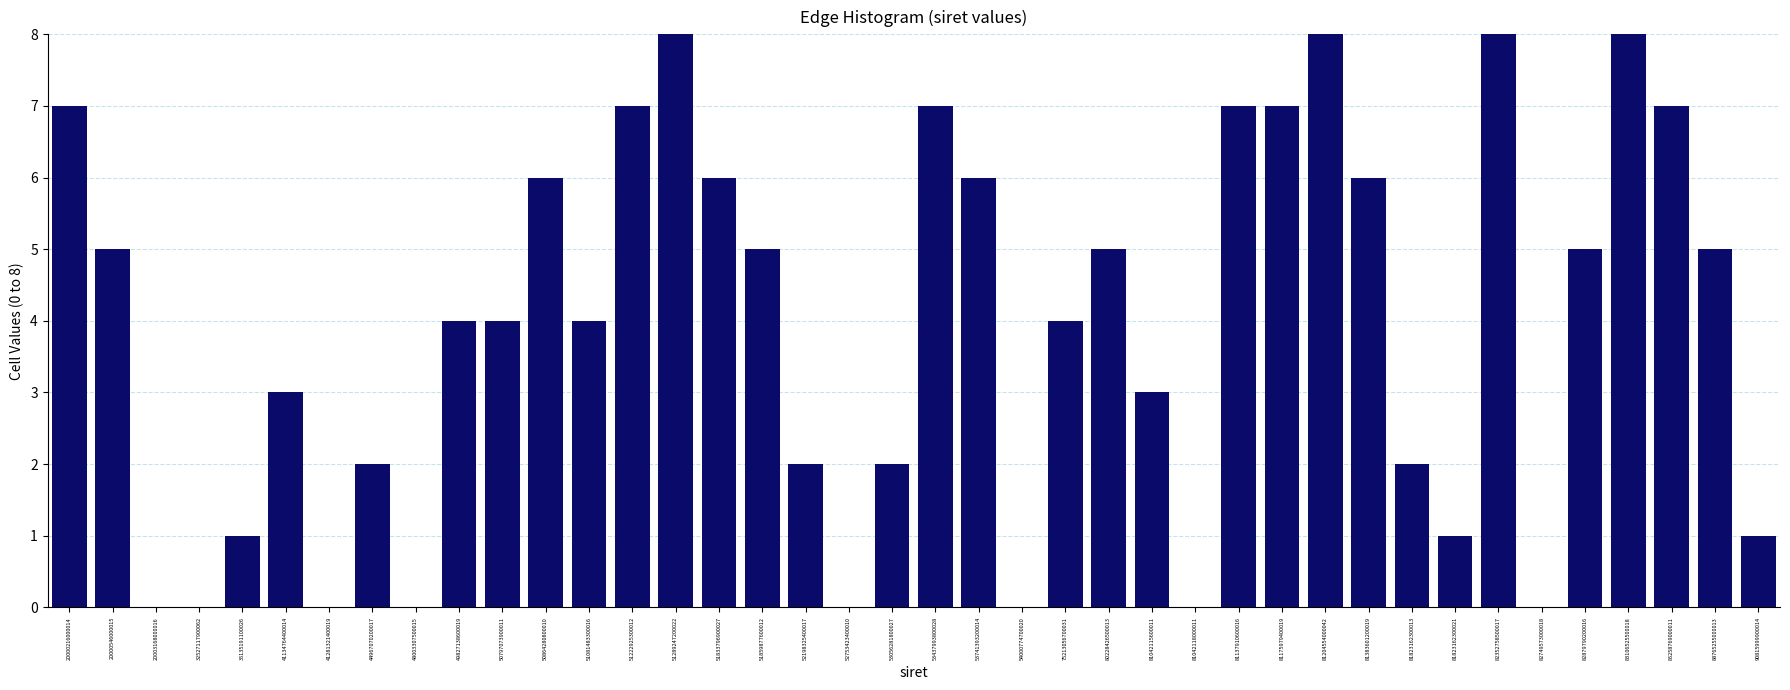

What is the maximum value shown in the chart?

8